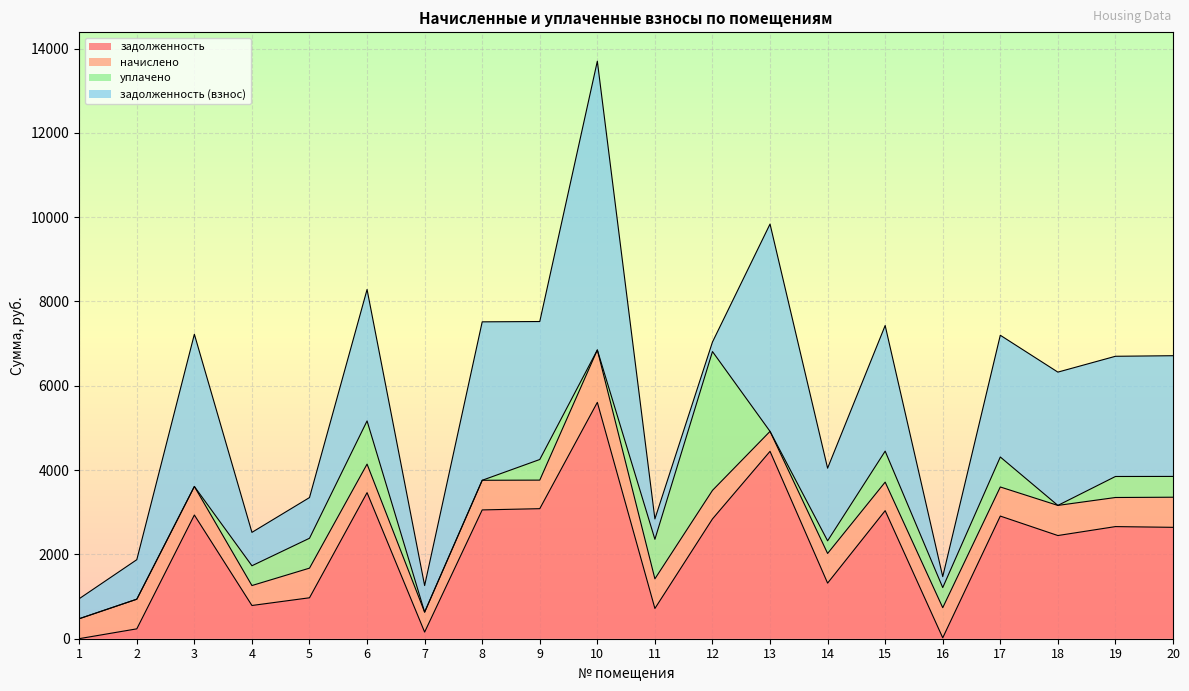

What is the value of the задолженность point at the 15th from the left?

3037.8